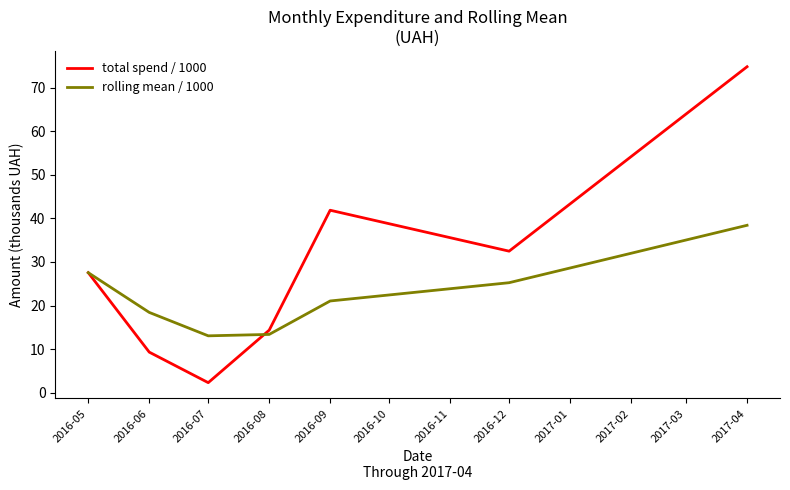

What position from the right is 2016-08?

4